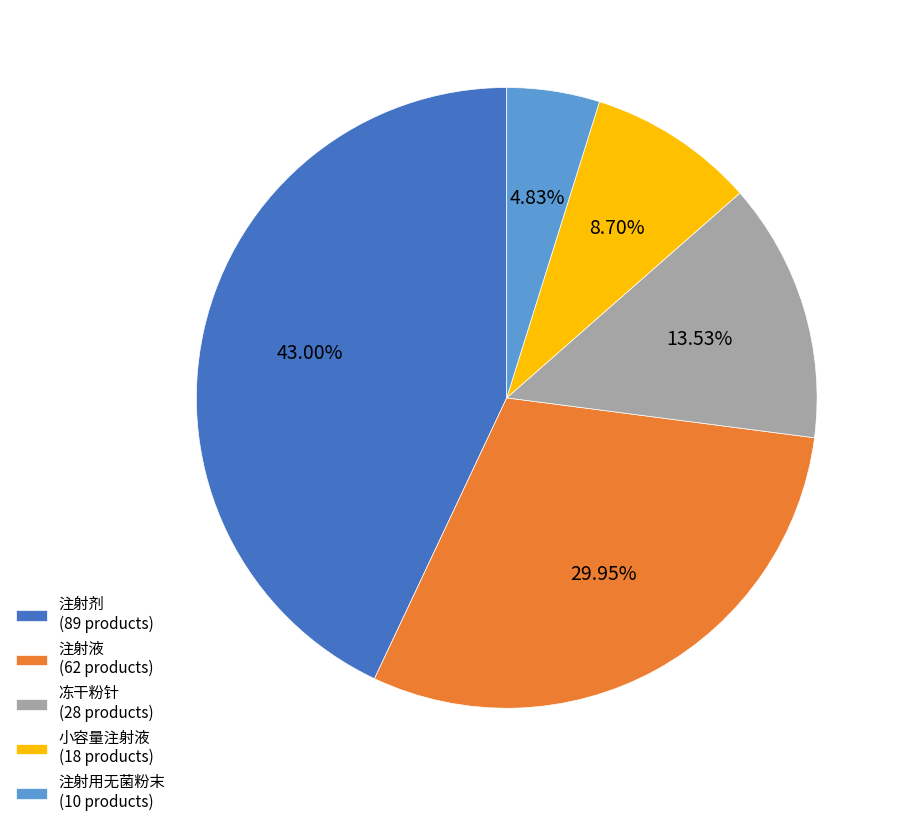

To the nearest percent, what portion does 注射剂 represent?

43%